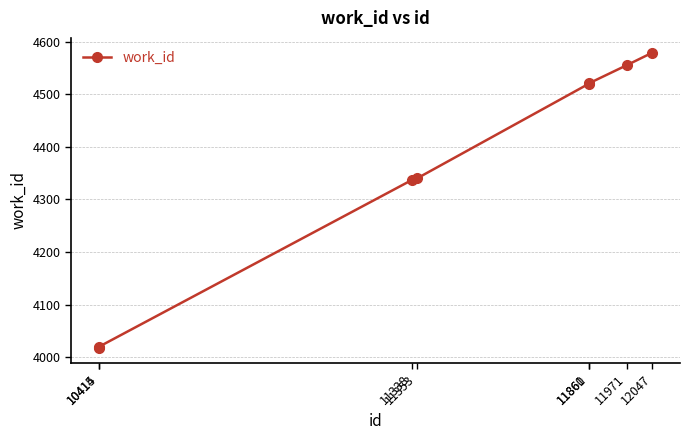

What is the average value?

4361